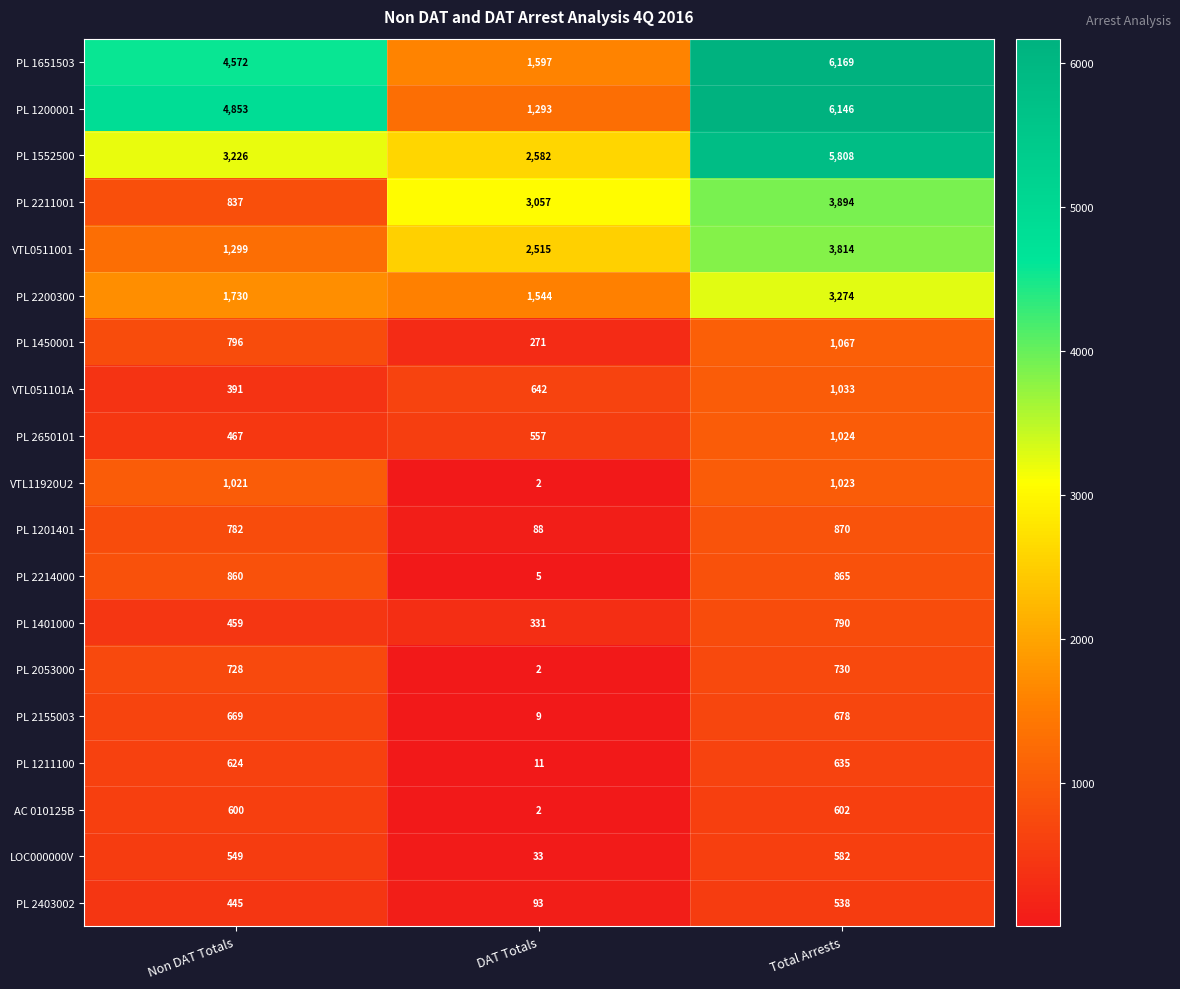

How many series are shown in this chart?

19